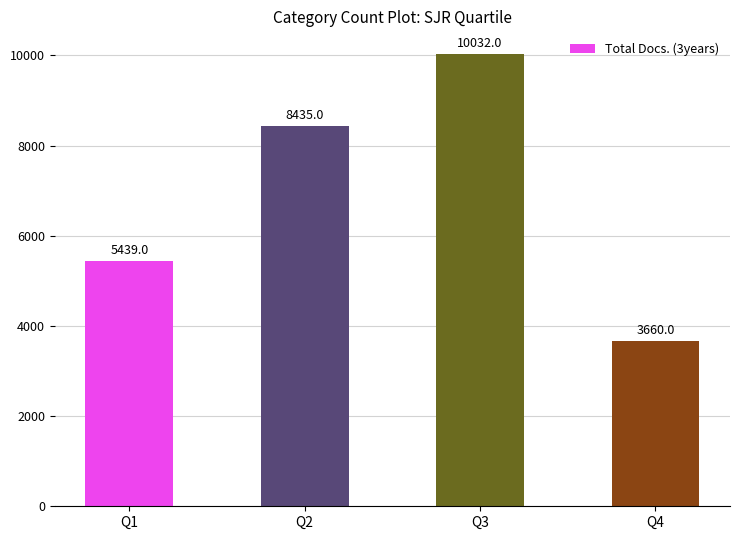

The value at Q3 is 10032. True or false?

True